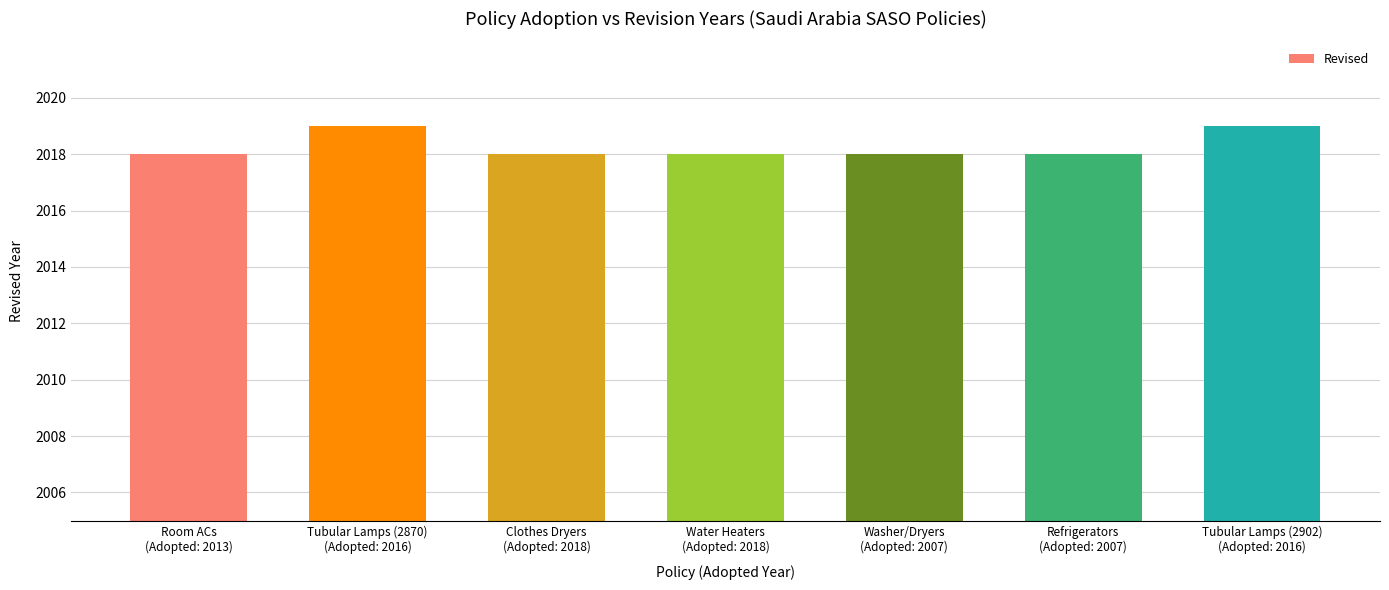

What is the sum of all values?

14128